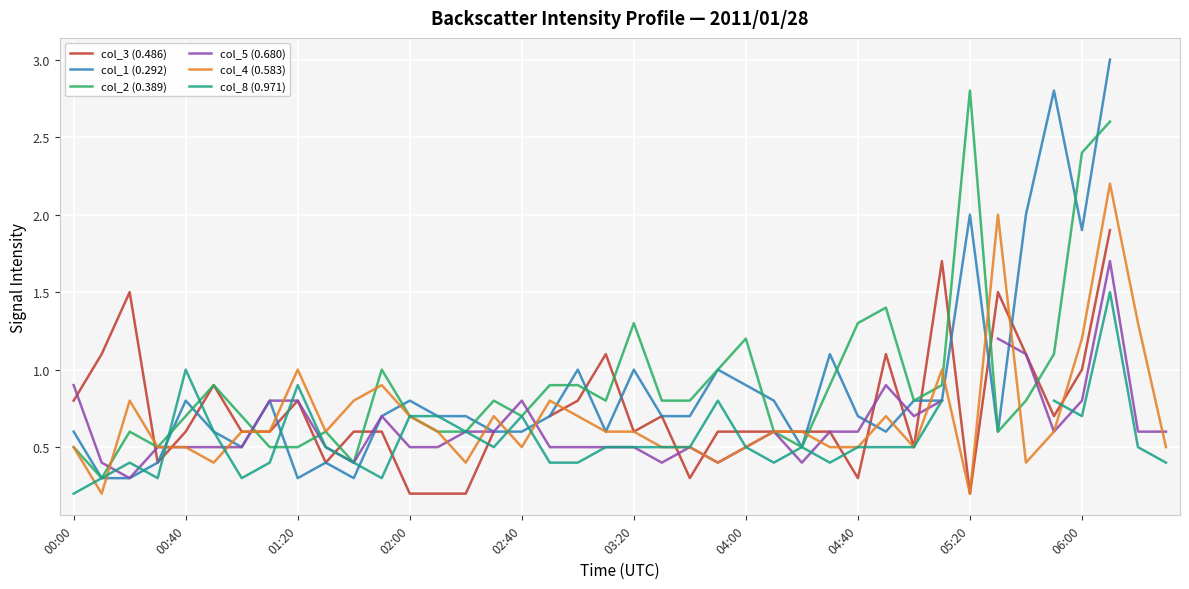

What is the highest value of the col_8 (0.971) series?

1.5